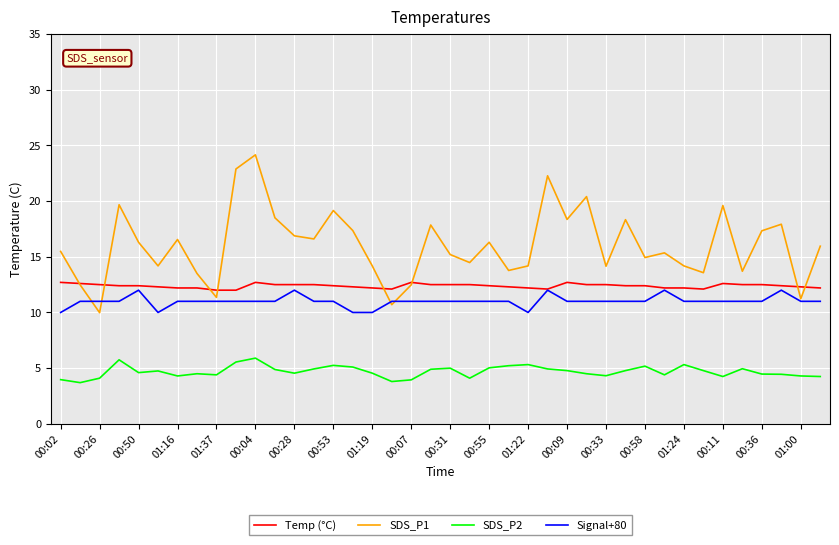

True or false: SDS_P2 and SDS_P1 intersect in this chart.

False